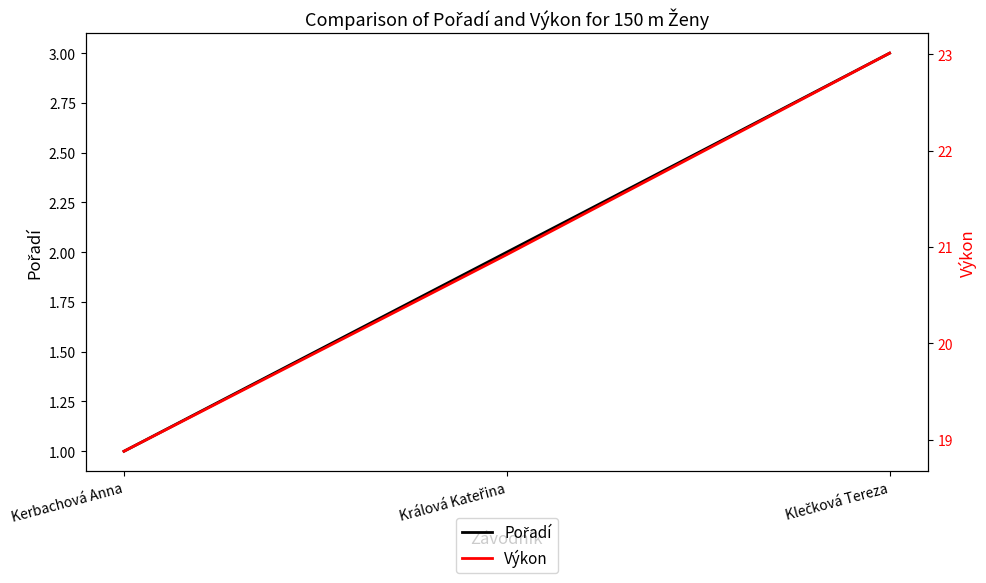

Reading right to left, list all the values displayed in this chart.

Pořadí: 3.0	2.0	1.0
Výkon: 23.0	20.9	18.9